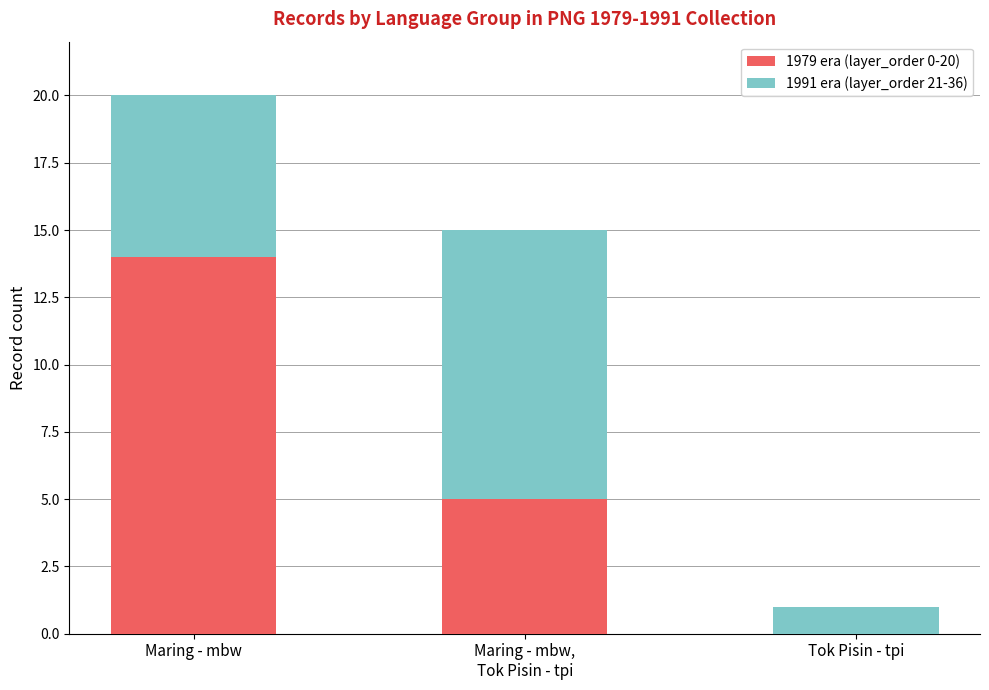

At which label does 1979 era (layer_order 0-20) reach its peak?

Maring - mbw